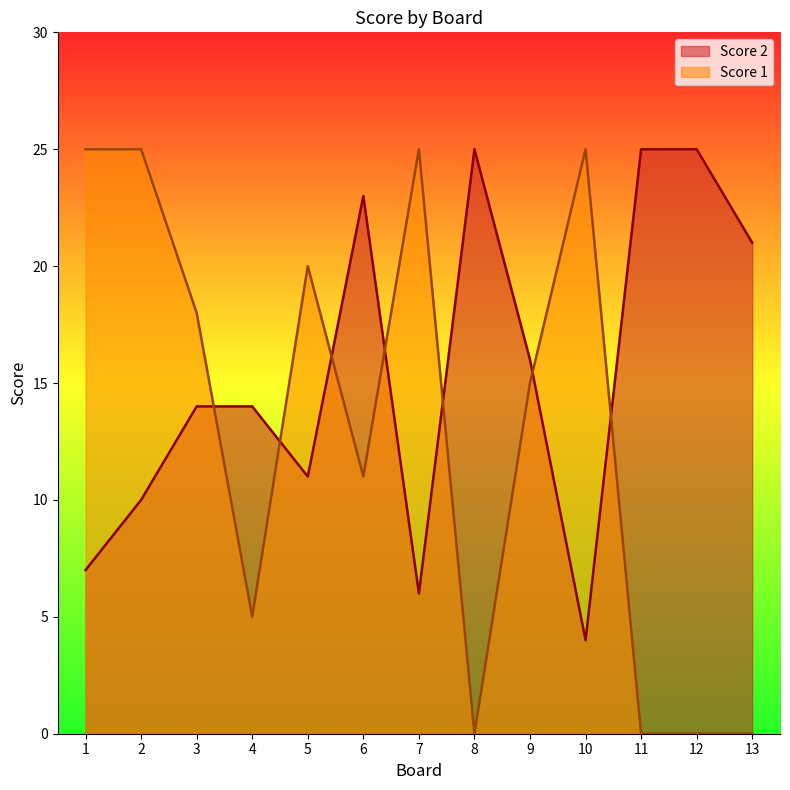

How many lines are shown in the chart?

2